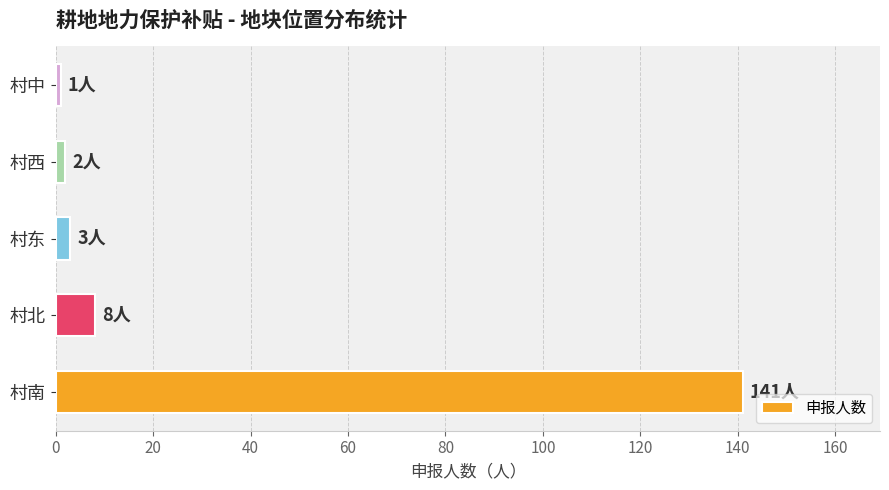

Which label corresponds to the largest value in the chart?

村南